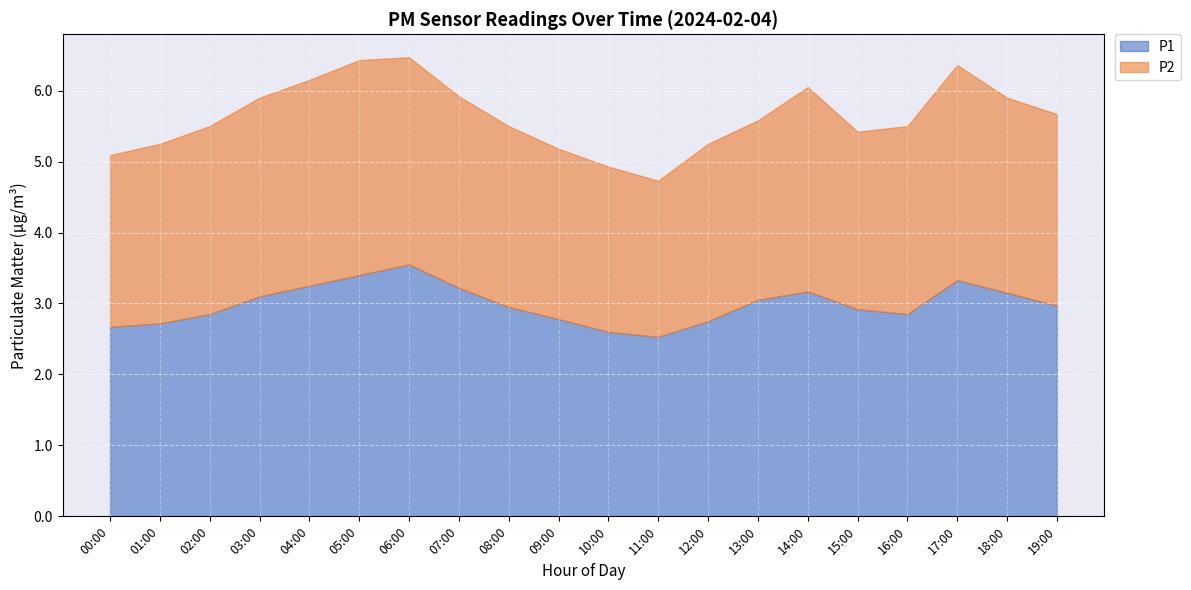

Reading left to right, extract all data points from this chart.

P1: 2.7	2.7	2.9	3.1	3.2	3.4	3.5	3.2	3.0	2.8	2.6	2.5	2.8	3.0	3.2	2.9	2.9	3.3	3.1	3.0
P2: 2.4	2.5	2.6	2.8	2.9	3.0	2.9	2.7	2.5	2.4	2.3	2.2	2.5	2.5	2.9	2.5	2.6	3.0	2.8	2.7